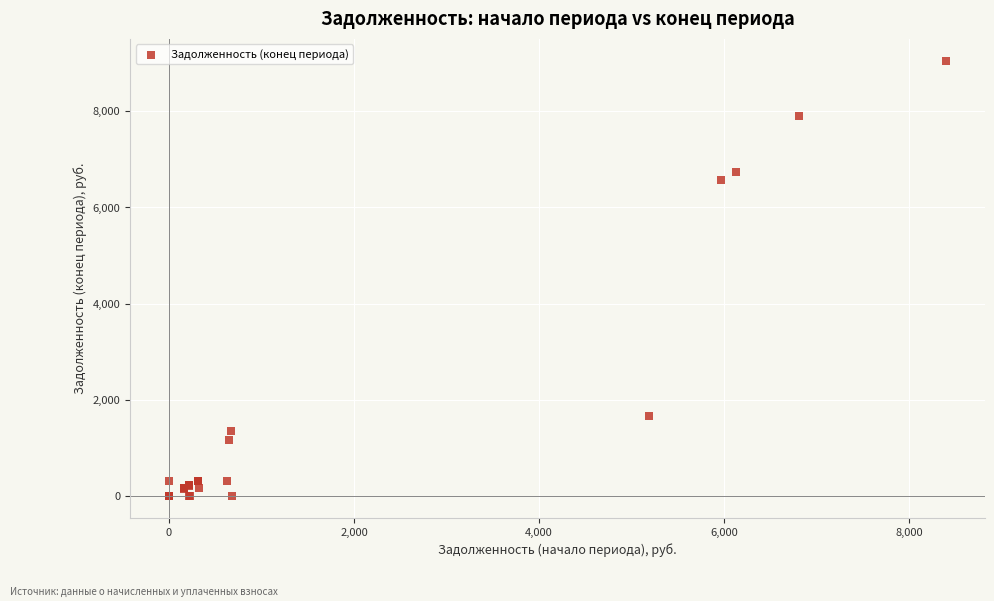

What Y value in the scatter plot is closest to 4526?

6578.7